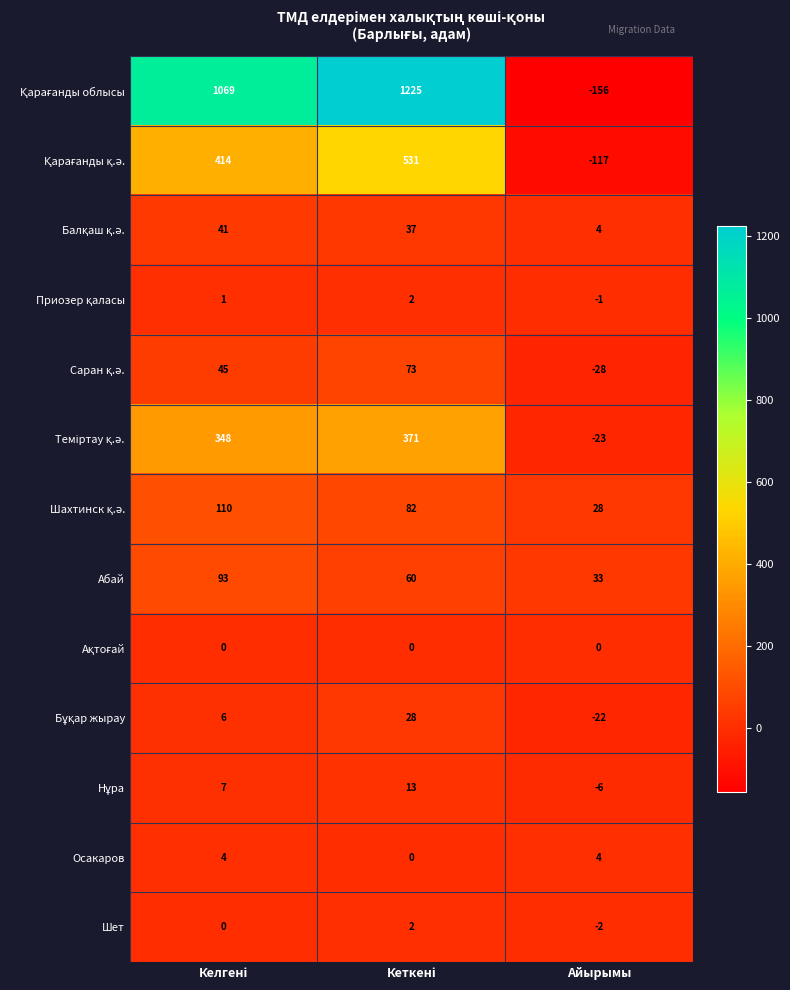

Count the number of data series in this chart.

13